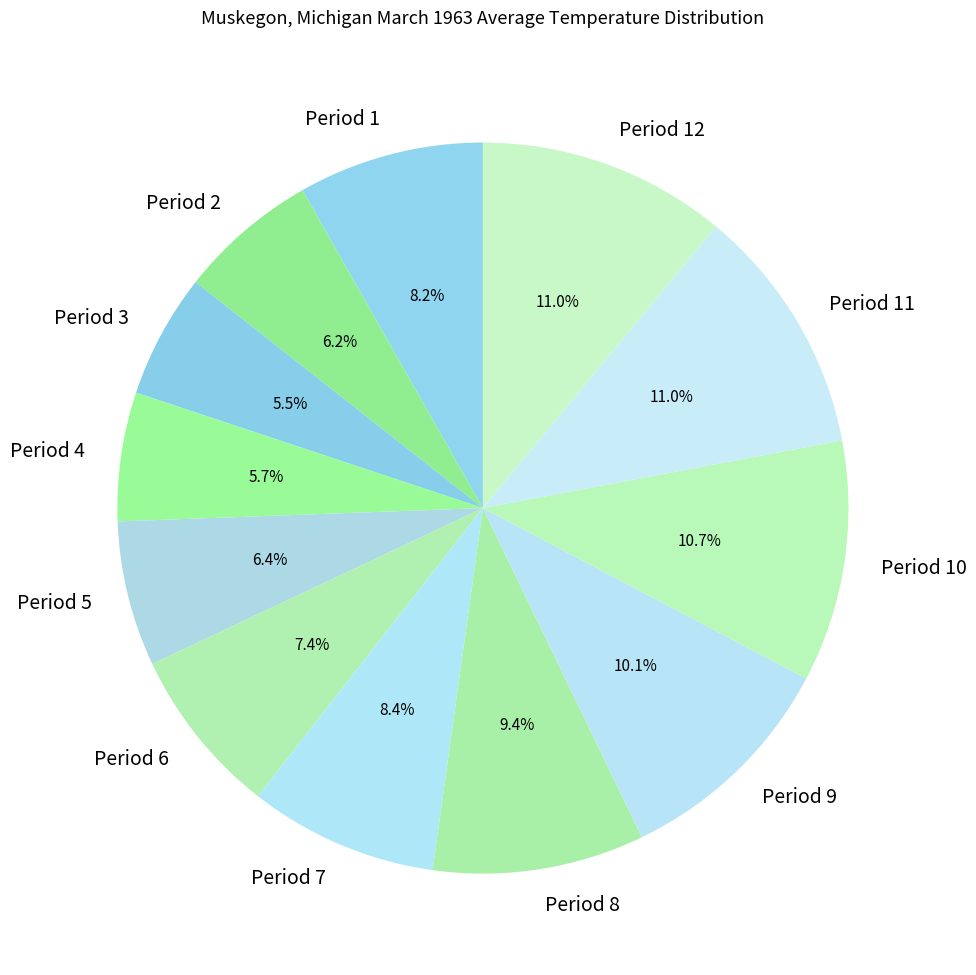

How much of the chart is everything except Period 11?

89.0%